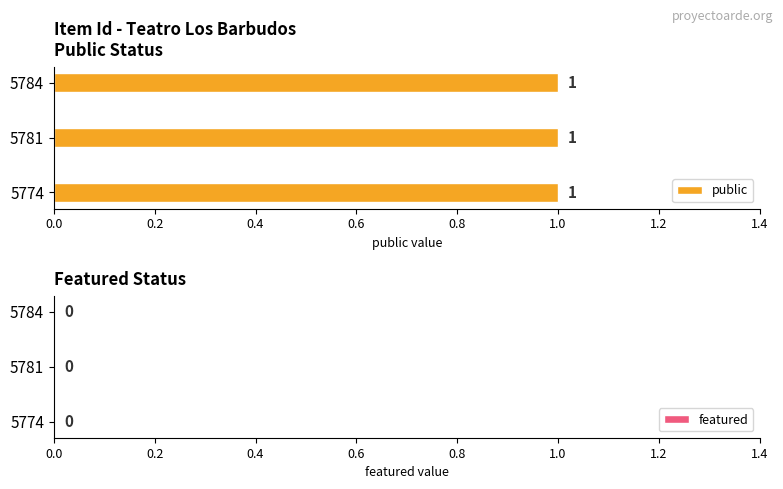

Is the value of public at 5784 greater than the value of featured at 5774?

Yes